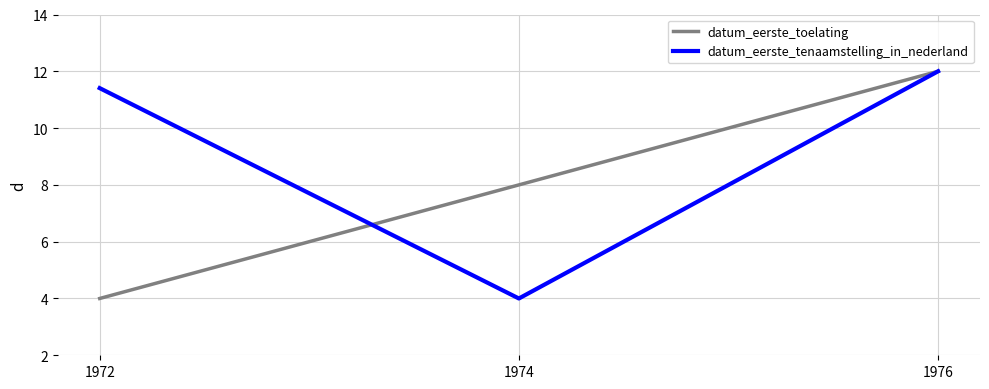

What is the difference between the datum_eerste_toelating values at 1974 and 1976?

4.0